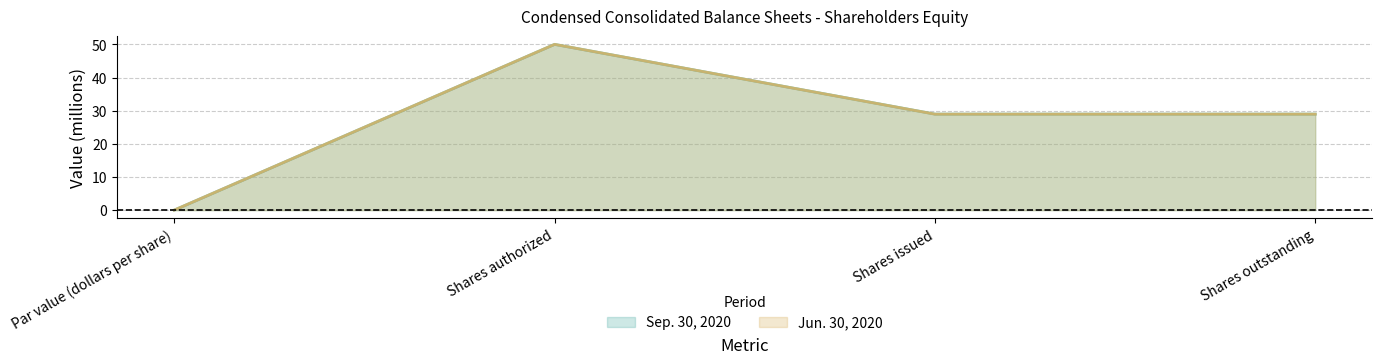

How many lines are shown in the chart?

2